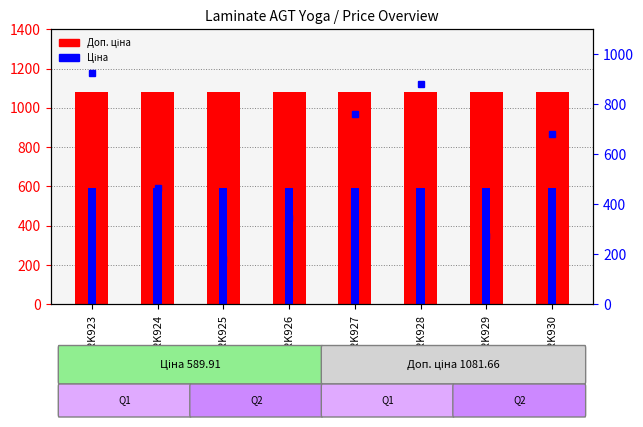

What is the average value of the Ціна series?

589.9